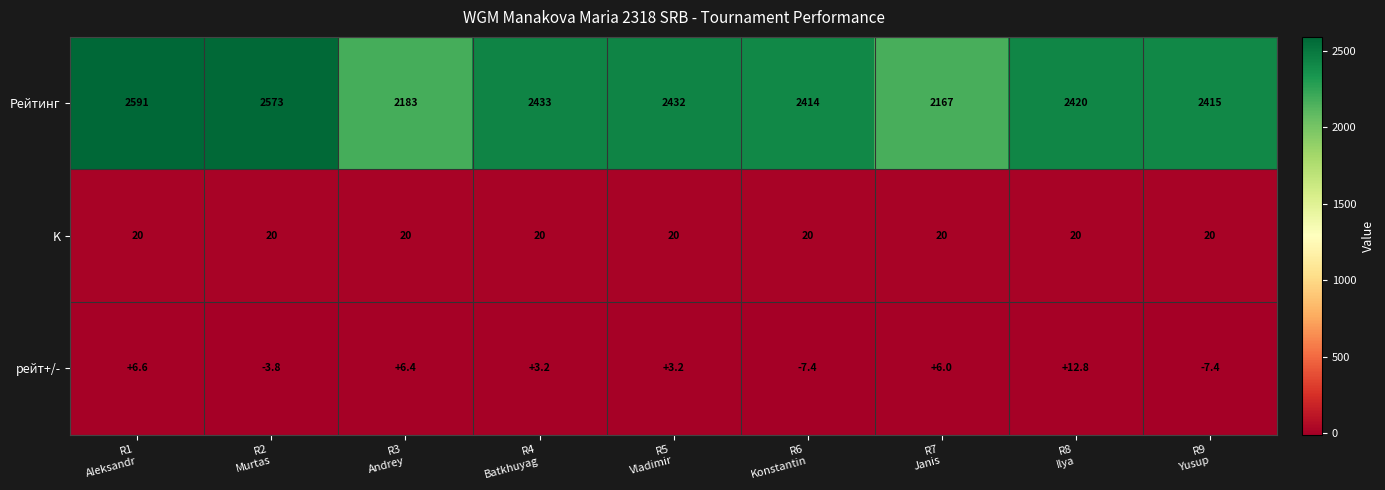

At how many categories does at least one series exceed 2171?

8